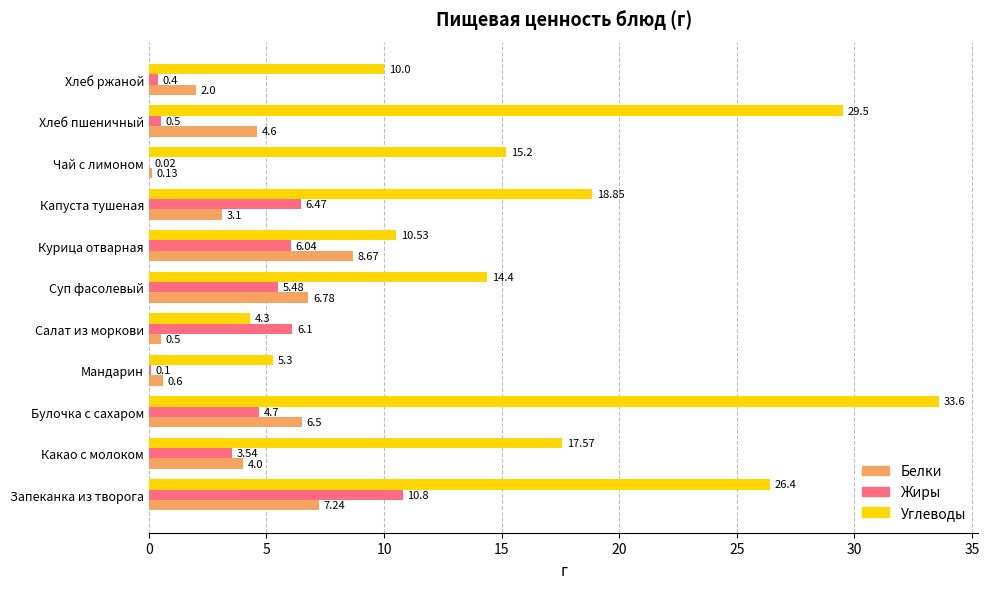

Which category has the highest value in the Жиры series?

Запеканка из творога